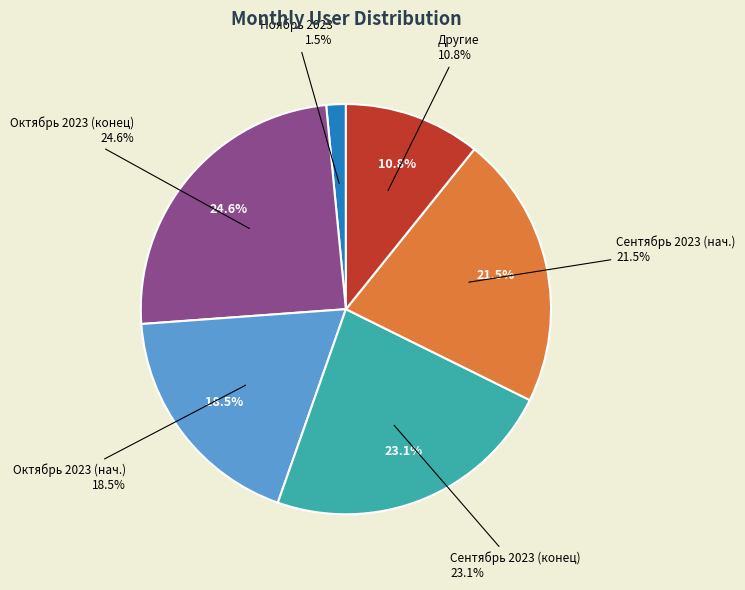

Is 2023-09-24 the majority of the pie?

No